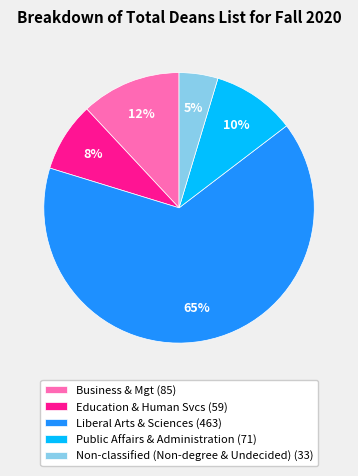

Do Education & Human Svcs and Public Affairs & Administration together represent more than half of the pie?

No